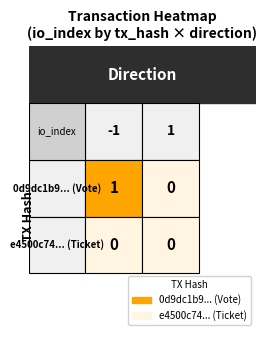

The value of 0d9dc1b944a371b985f45a3d0f83e7fb9753c01 at 1 is 0. True or false?

False